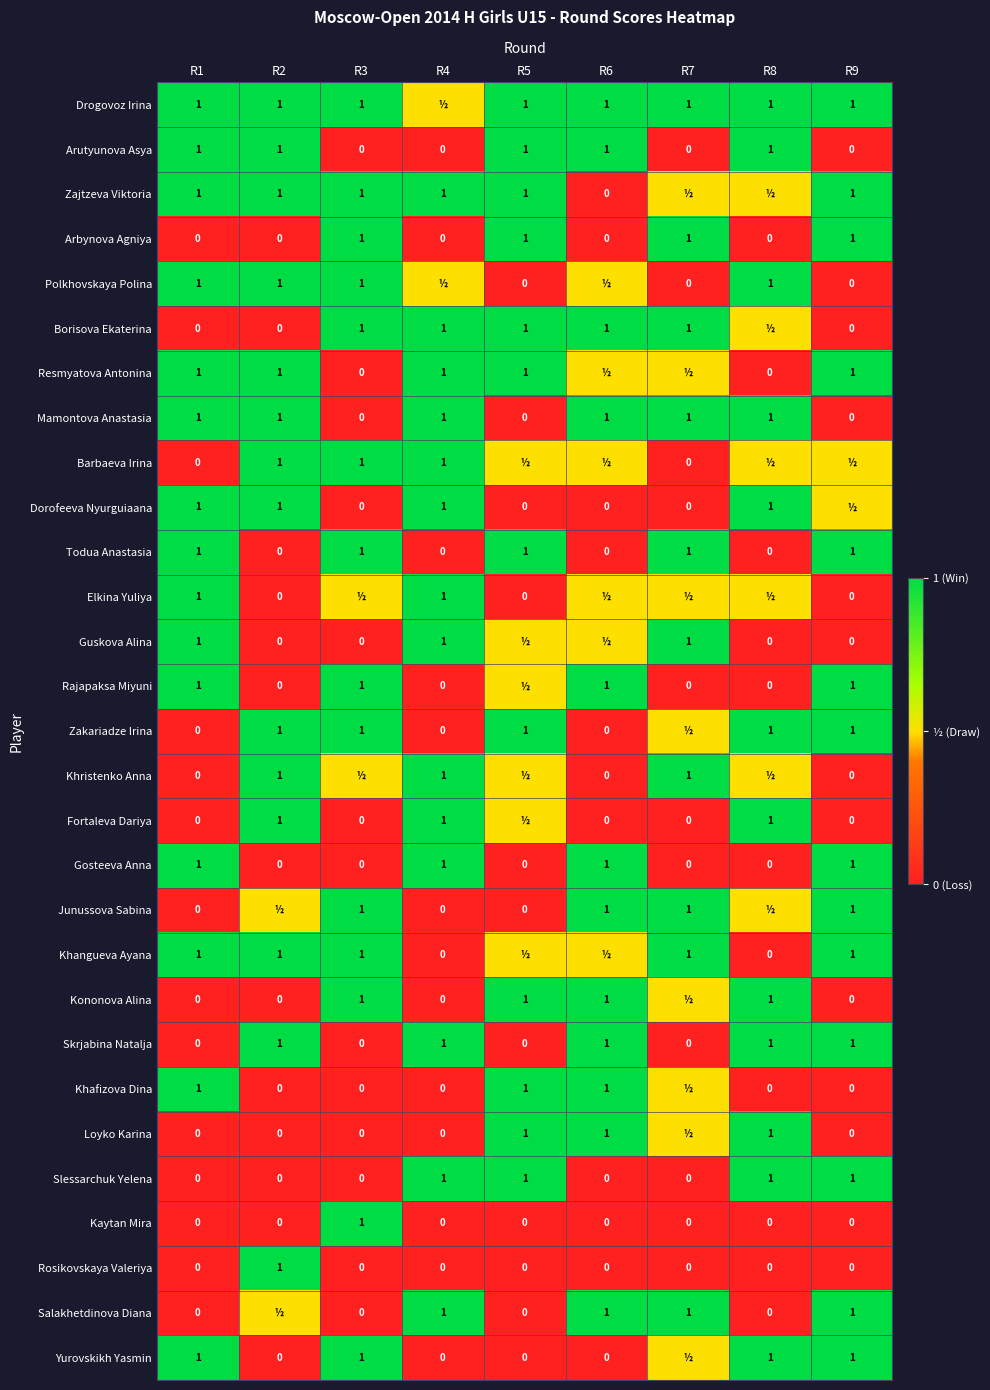

At which category does the chart reach its minimum across all series?

R3